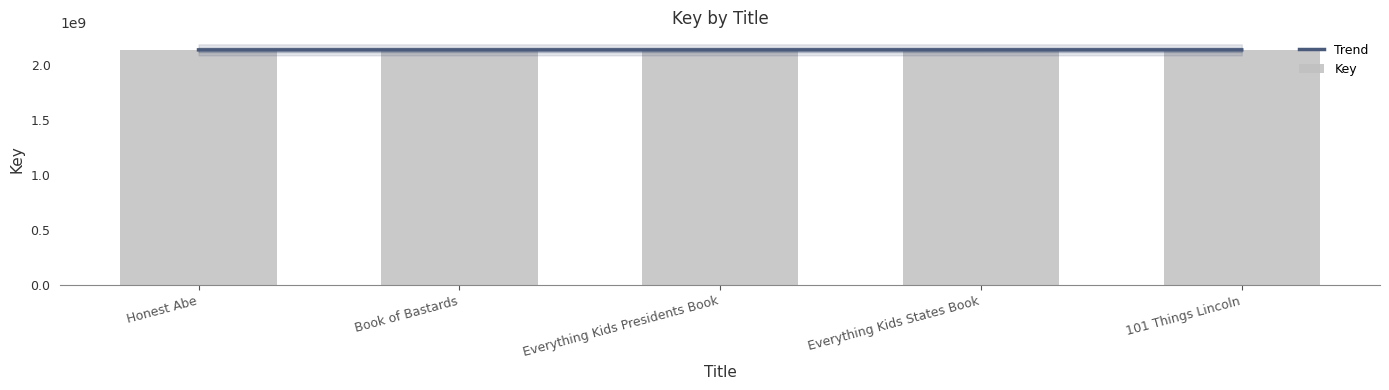

What are all the series names shown in the legend?

Trend, Key